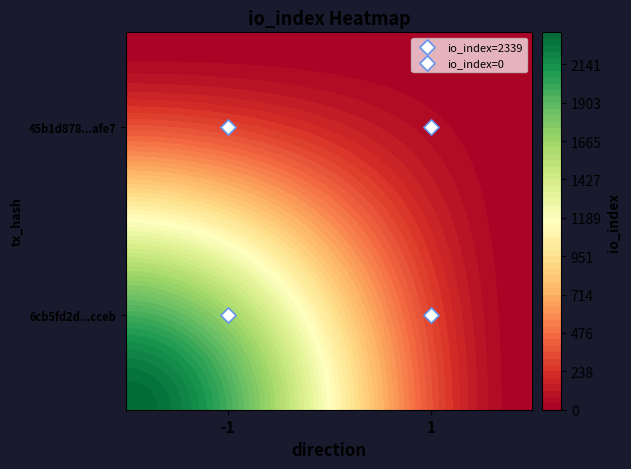

Rank the series by their maximum value, from highest to lowest.

6cb5fd2d1120c33b12942c52d82327892e6cceb, 45b1d87823a8205f50e7af384801cd4ae93afe7